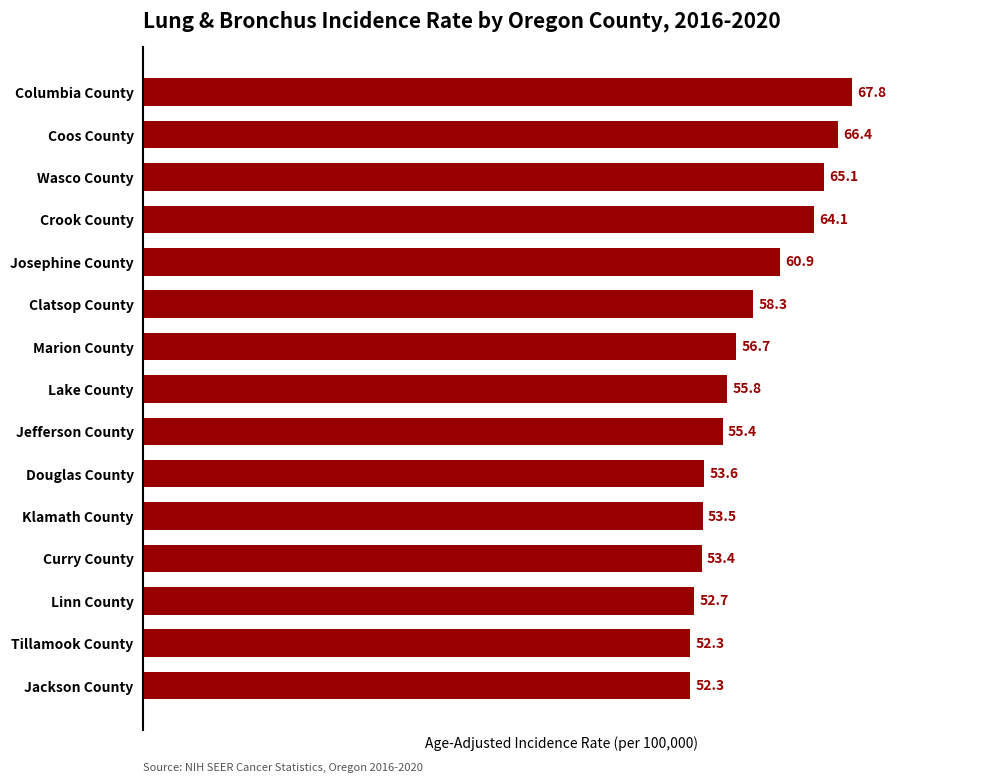

What is the change in value from Tillamook County to Columbia County?

+15.5